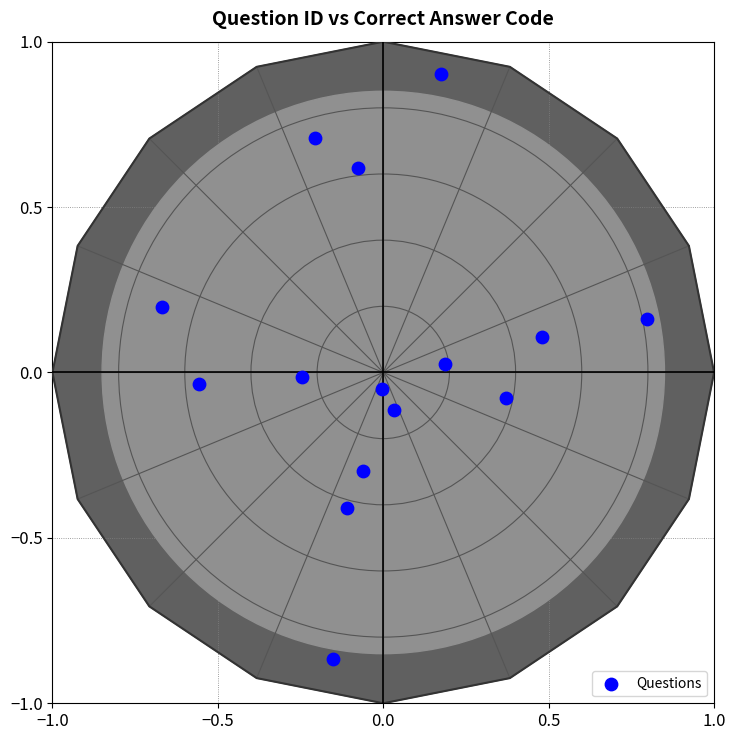

What is the range of X values (max minus min)?

1.5